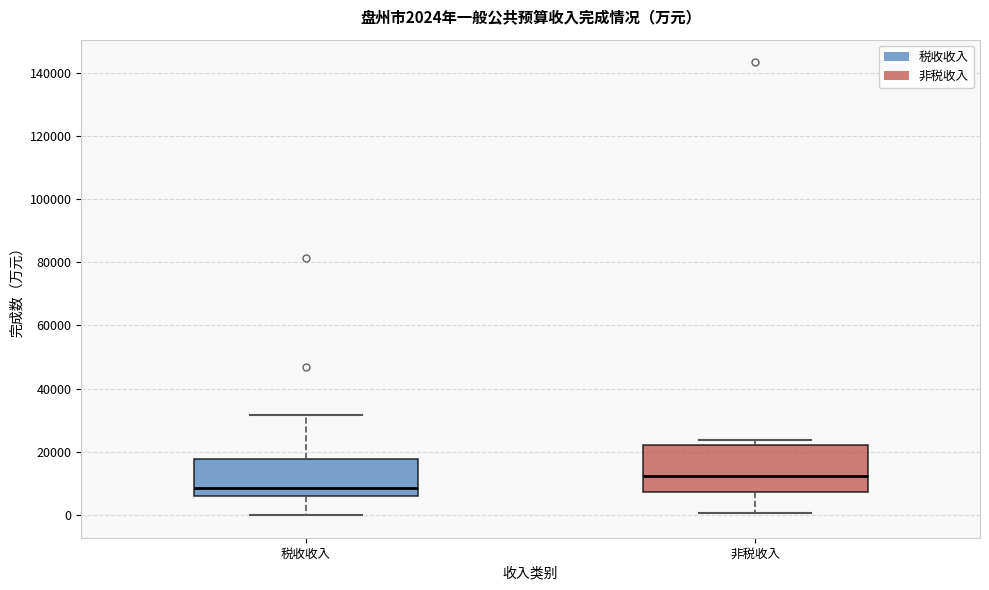

Which box has the highest median line?

非税收入